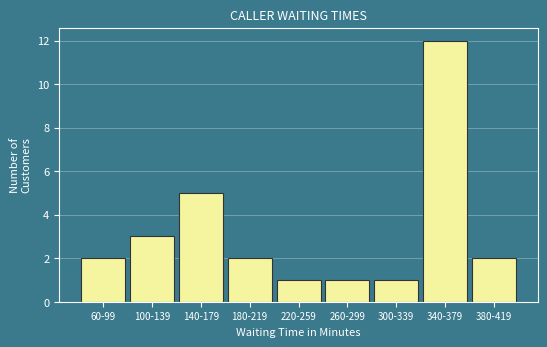

Reading left to right, list all the values displayed in this chart.

60-99=2	100-139=3	140-179=5	180-219=2	220-259=1	260-299=1	300-339=1	340-379=12	380-419=2